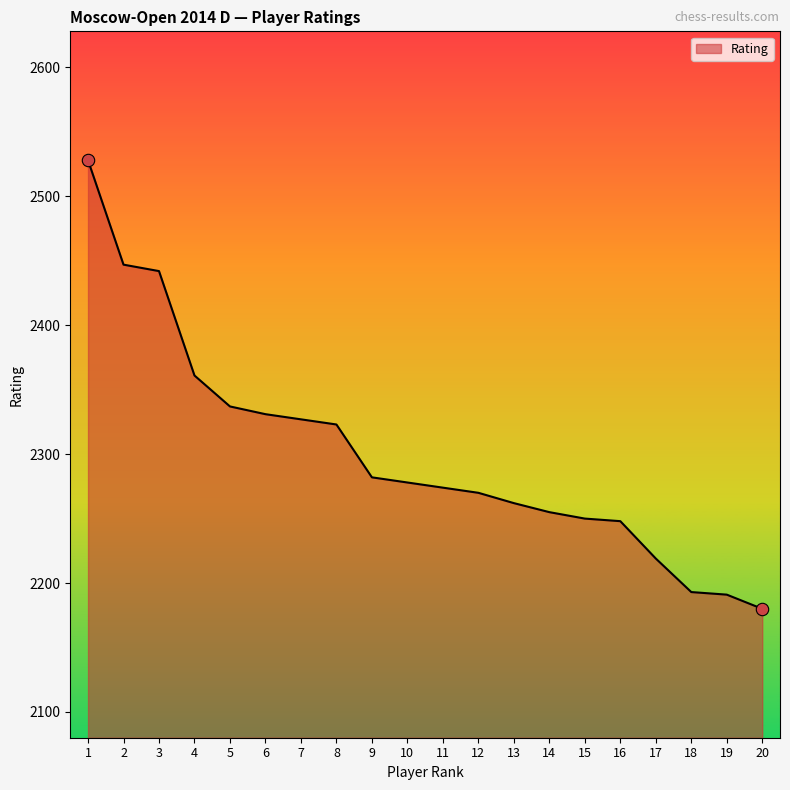

Which has a higher value, 16 or 2?

2